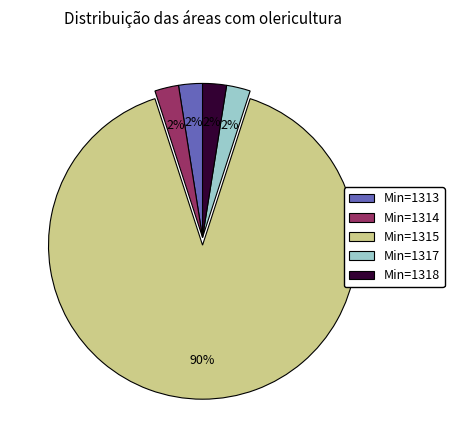

Does any single category account for the majority?

Yes